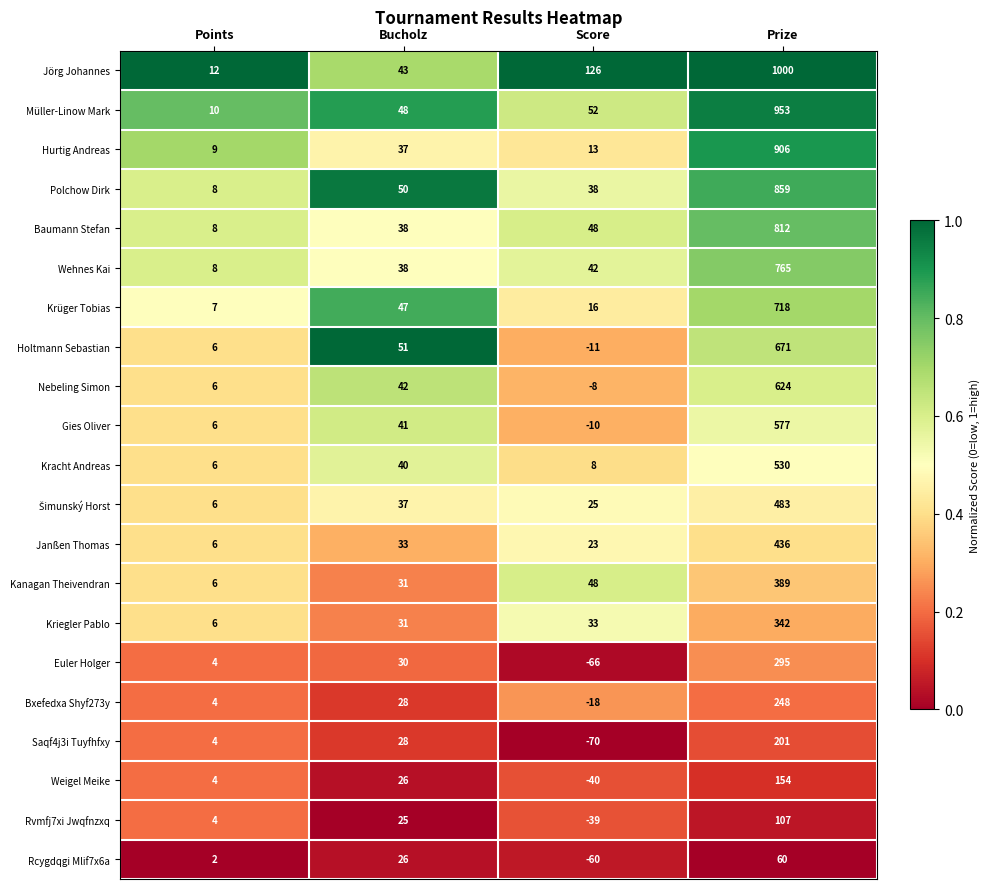

How many values in Rvmfj7xi Jwqfnzxq are below zero?

1